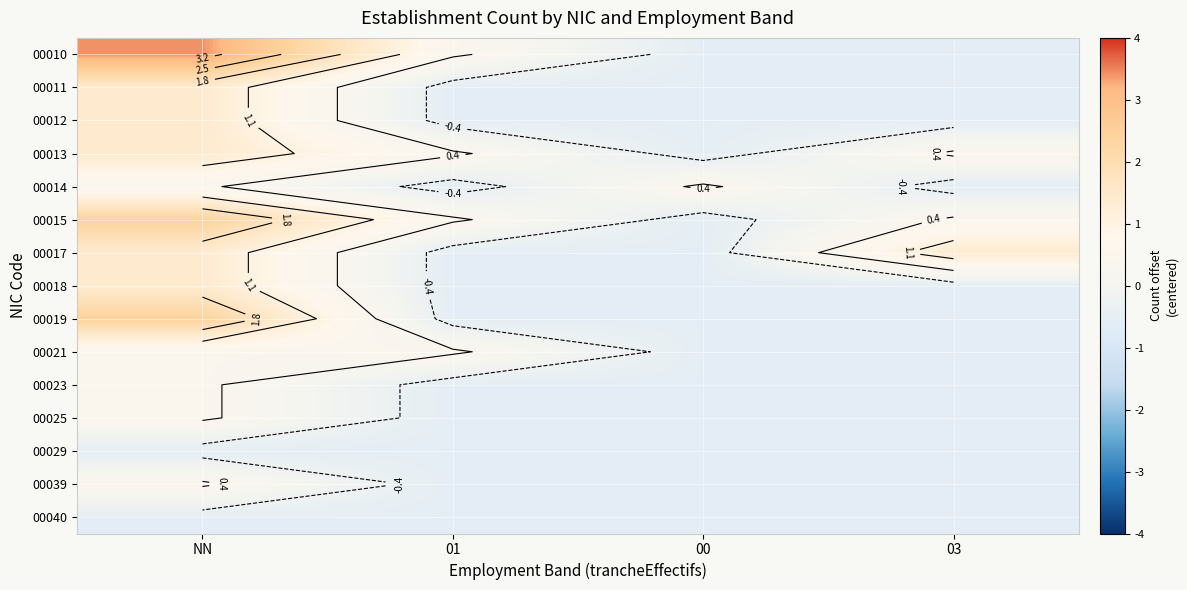

Which category has the highest value across all series?

NN